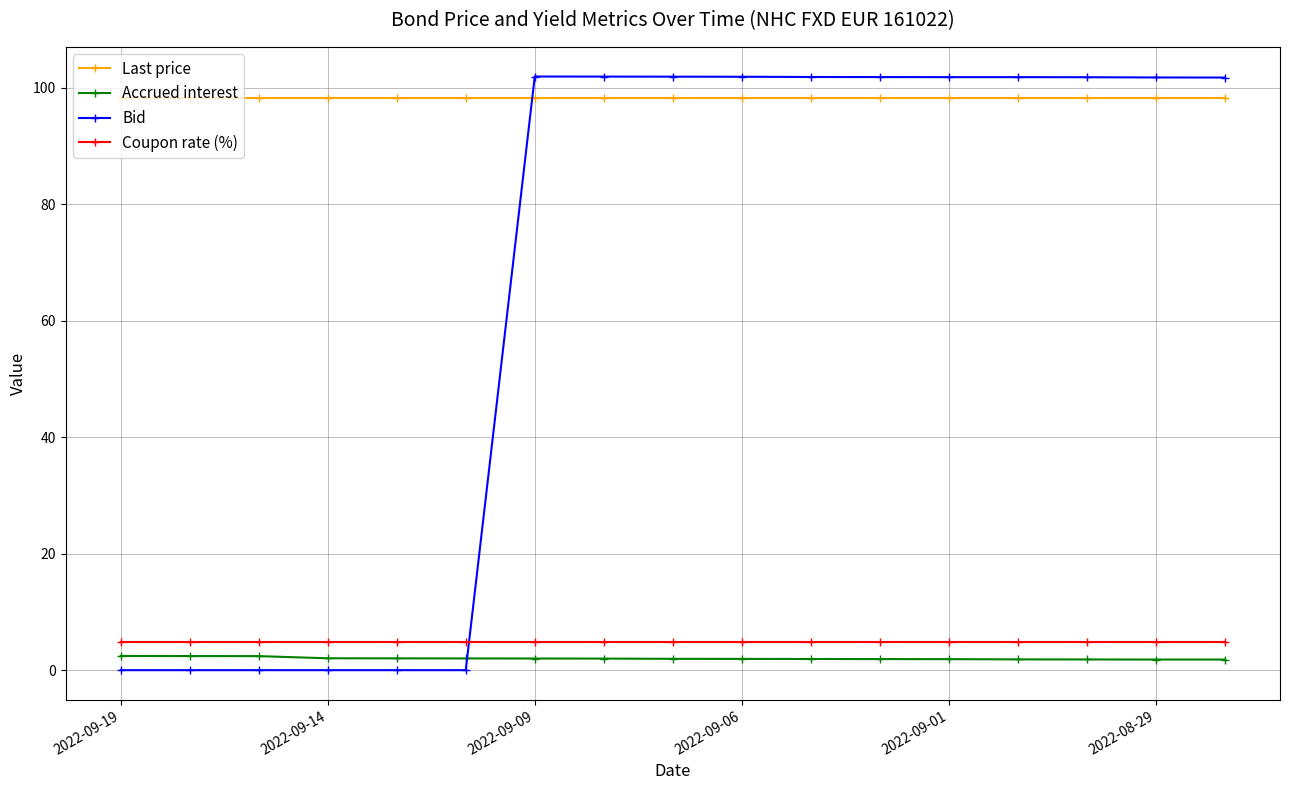

Which series has the largest total across all categories?

Last price